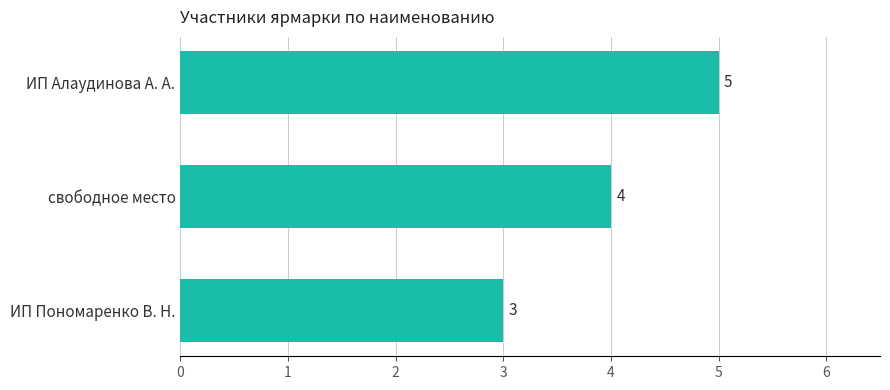

Count the number of data series in this chart.

1